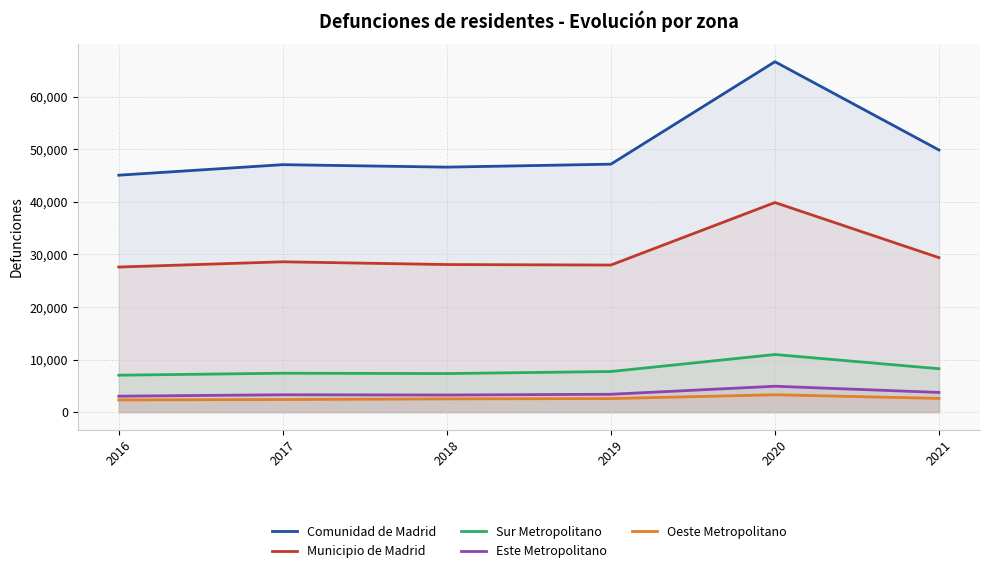

What is the smallest value displayed?

2330